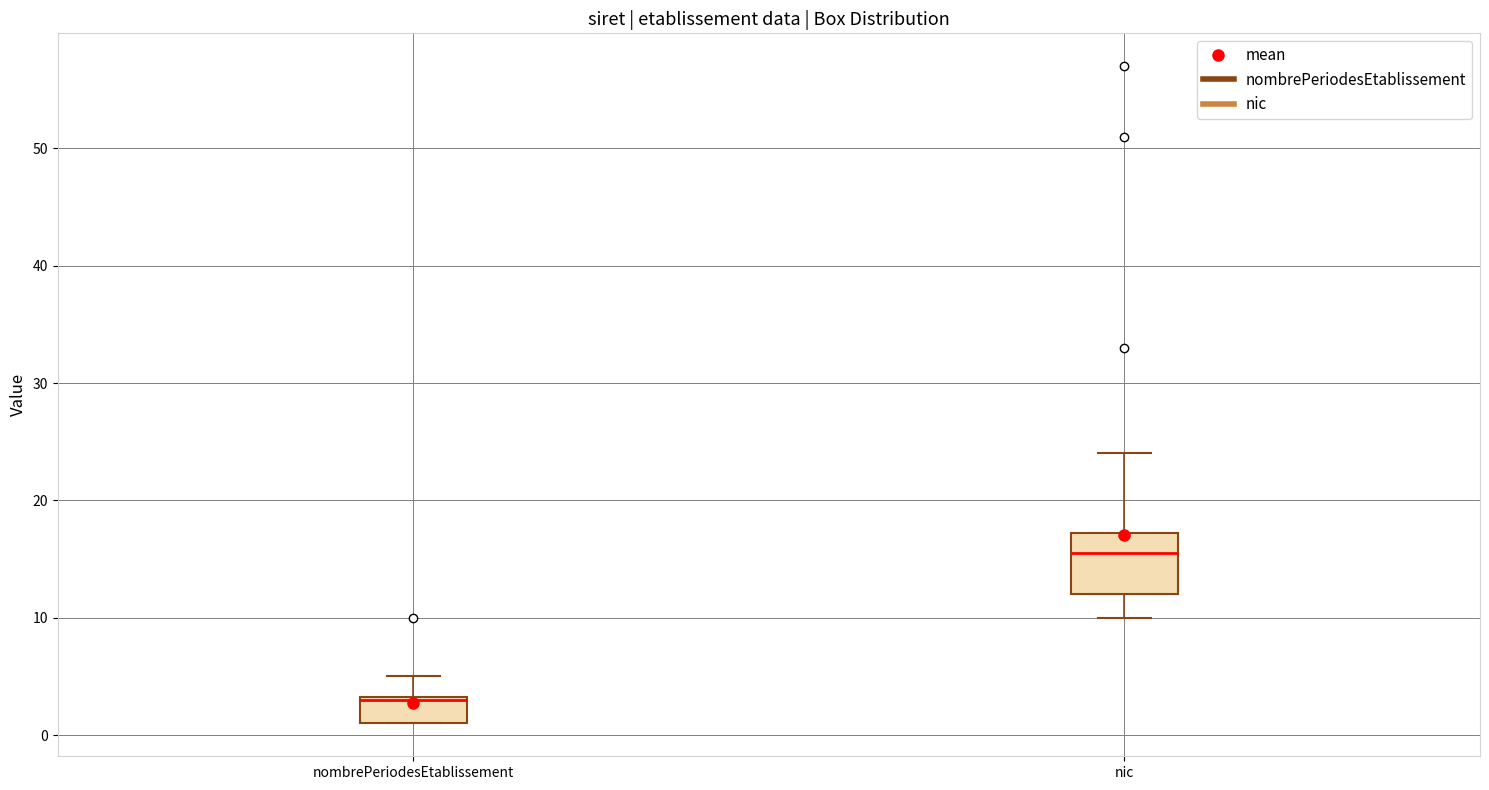

Where is the lower edge of the box for nombrePeriodesEtablissement on the y-axis? The values are not printed on the chart, so give them approximately, as read against the axis.

1